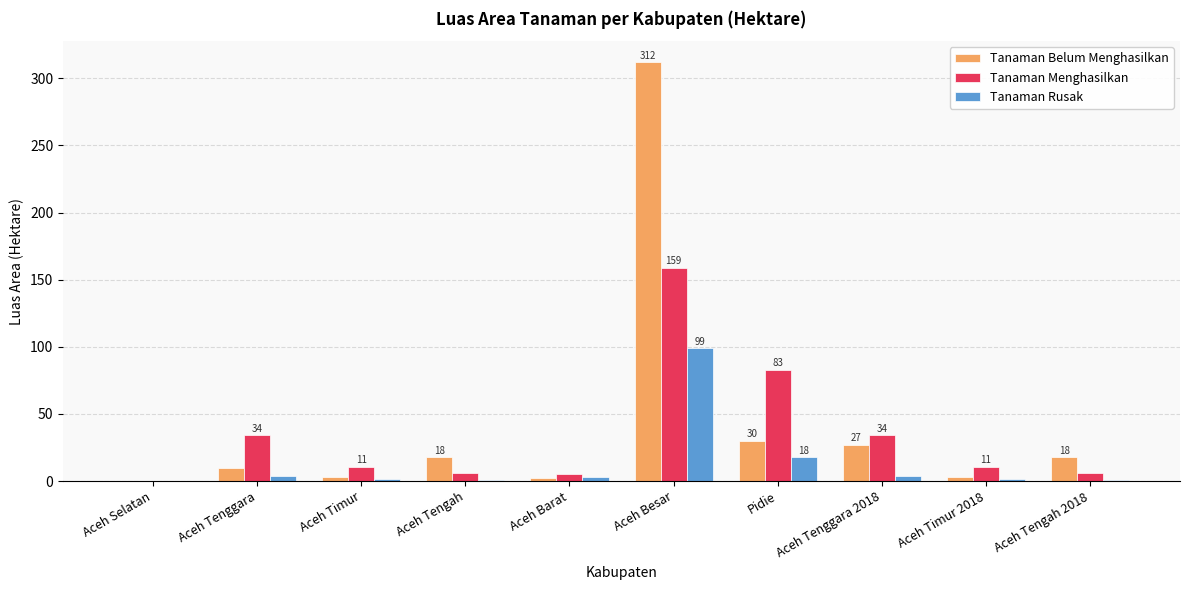

Is the value of Tanaman Rusak at Aceh Besar greater than the value of Tanaman Menghasilkan at Aceh Tengah?

Yes